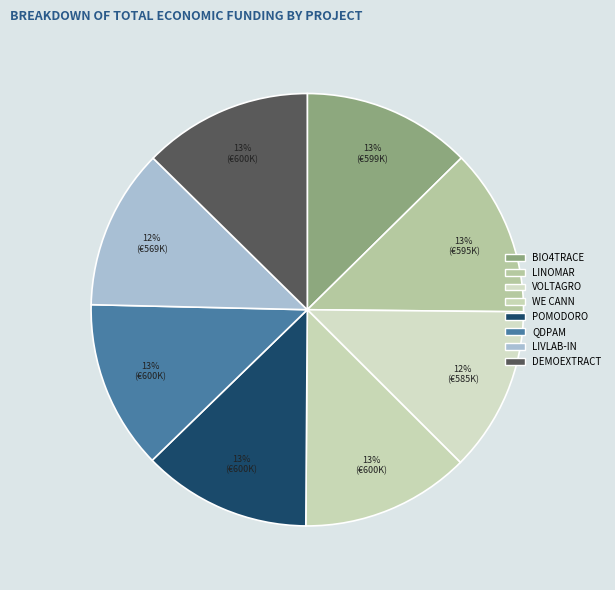

True or false: VOLTAGRO accounts for 25% of the total.

False